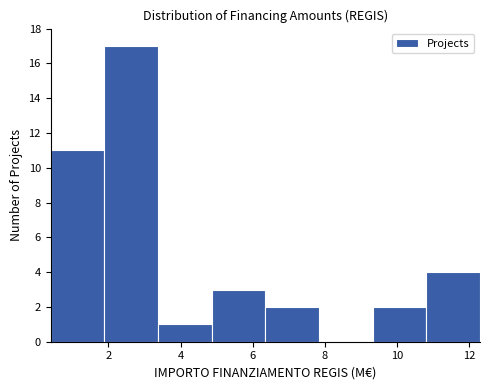

Reading left to right, list every bar in this chart as the range it spans on the x-axis followed by its height. Neither the bar edges nor the heights are printed on the chart, so give them approximately, as read against the axes.

0.4 to 1.8: 11
1.8 to 3.4: 17
3.4 to 4.8: 1
4.8 to 6.4: 3
6.4 to 7.8: 2
7.8 to 9.4: 0
9.4 to 10.8: 2
10.8 to 12.4: 4